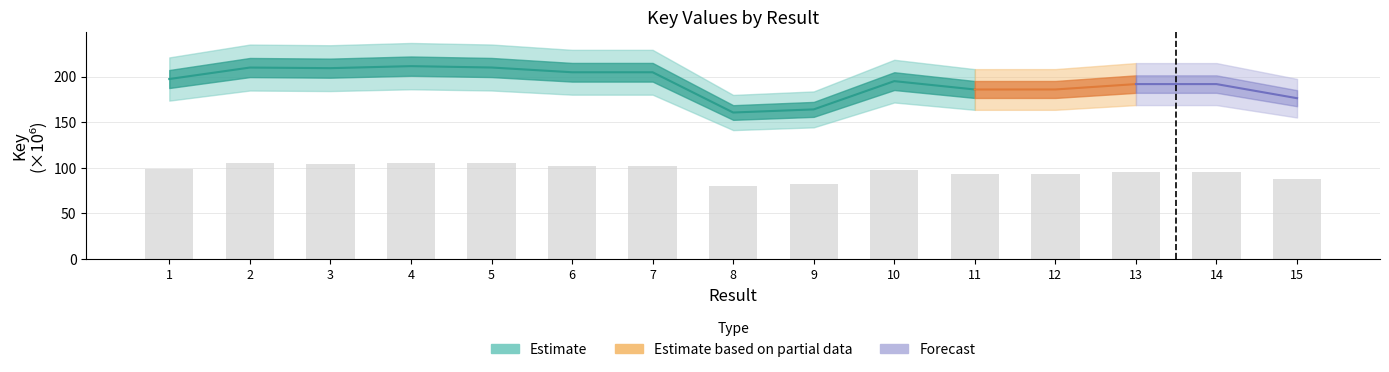

Is it true that the value at 4 is 105.8?

True